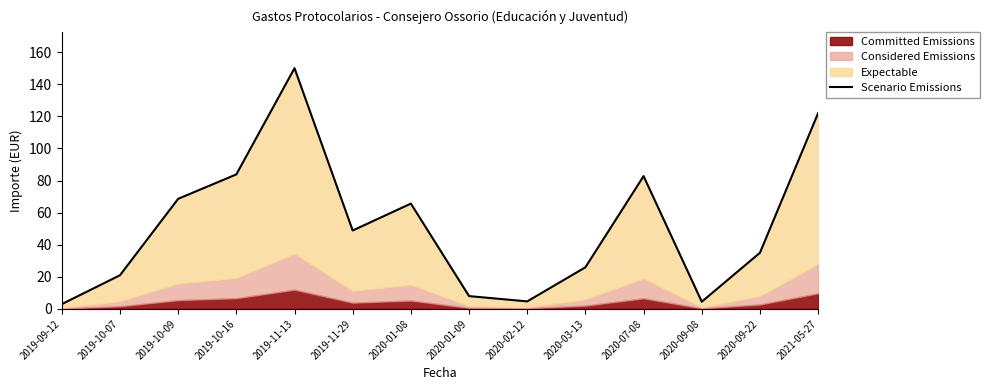

Which category has the highest value across all series?

2019-11-13